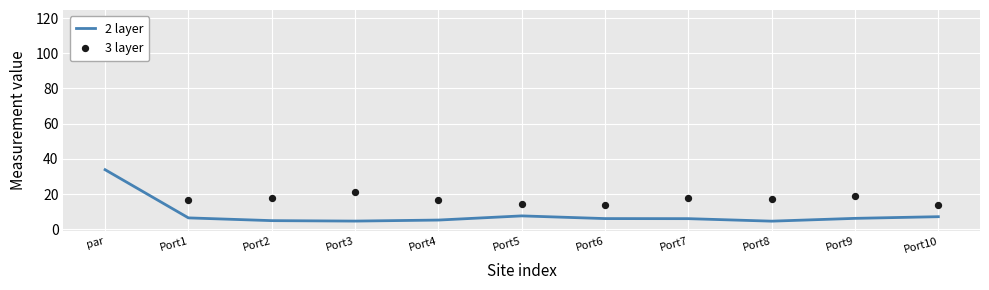

Which series contains the lowest Y value?

2 layer